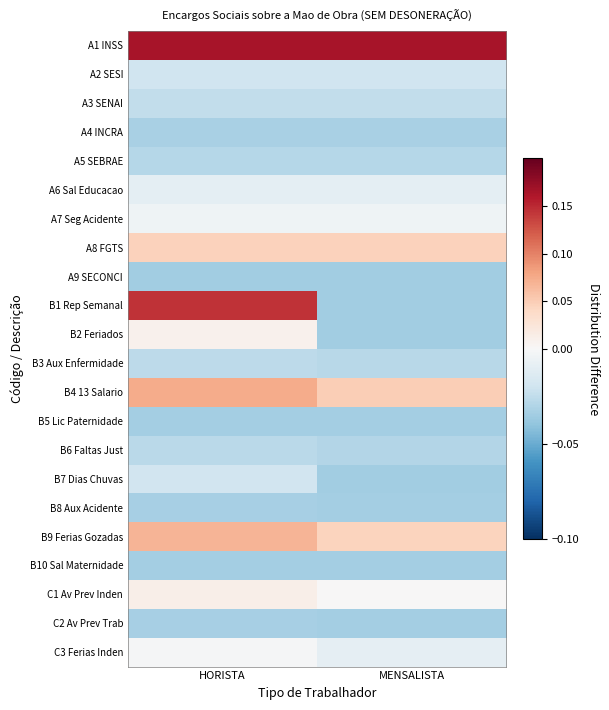

Which series has the largest total across all categories?

A1 INSS